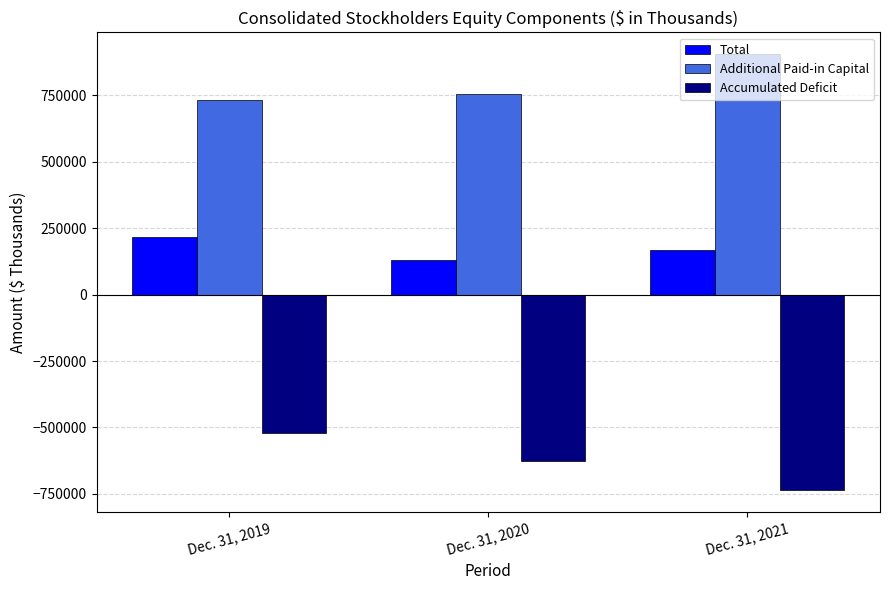

What is the difference between the maximum and minimum values in the Total series?

85908